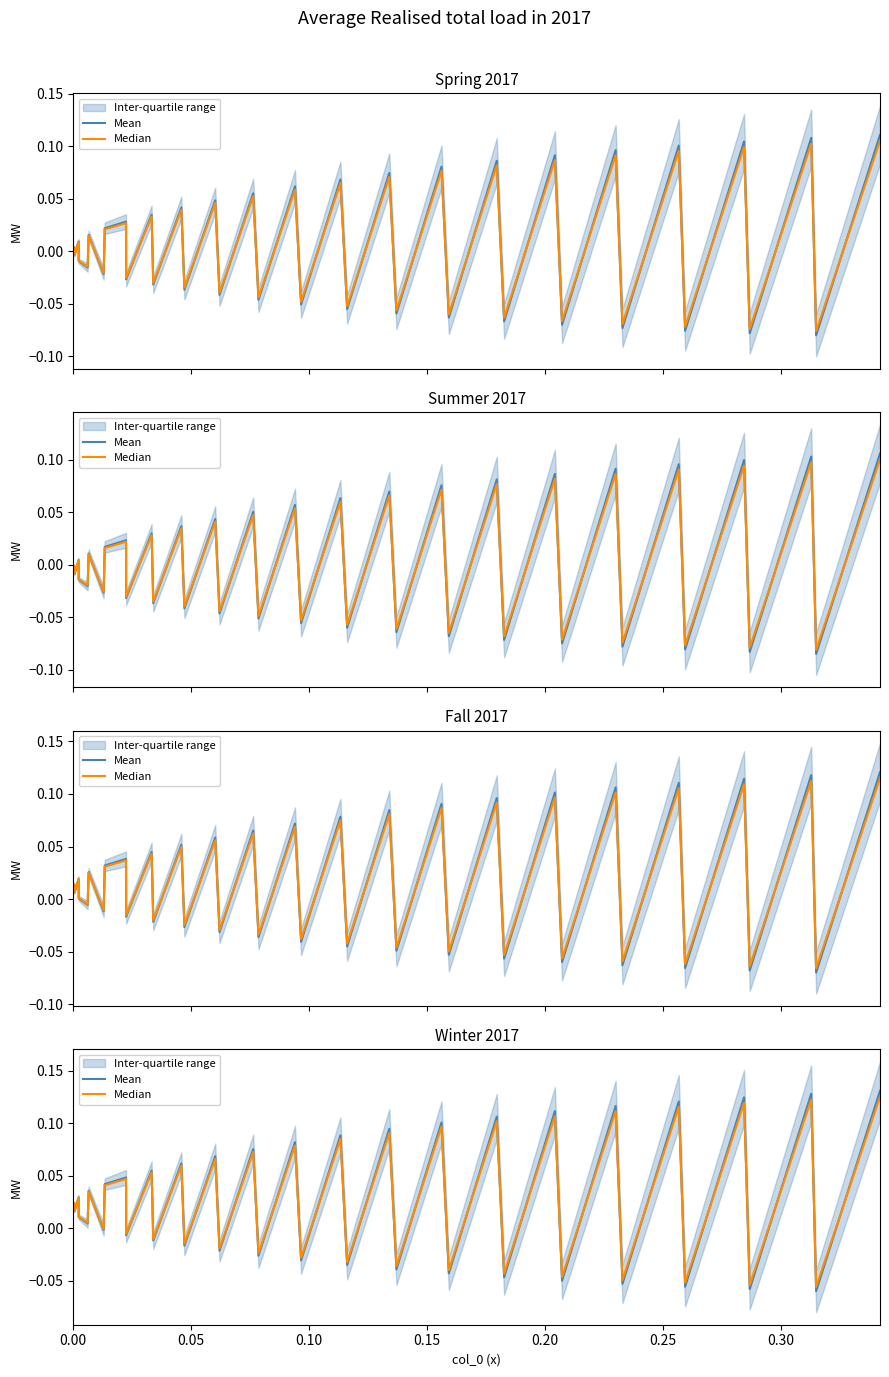

How many positive values does the Median series have?

24